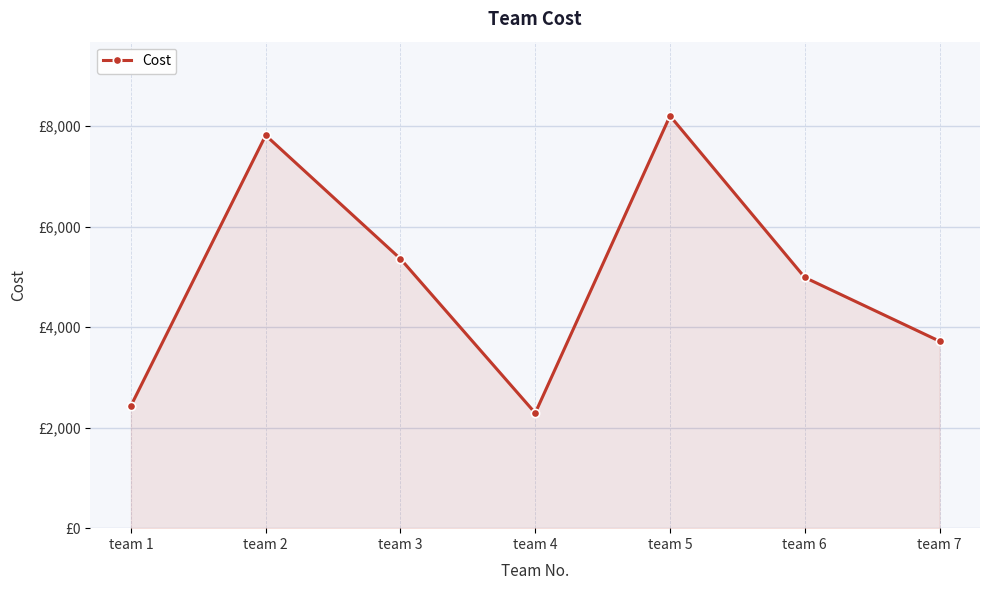

Is this an area chart (filled region under the line)?

Yes